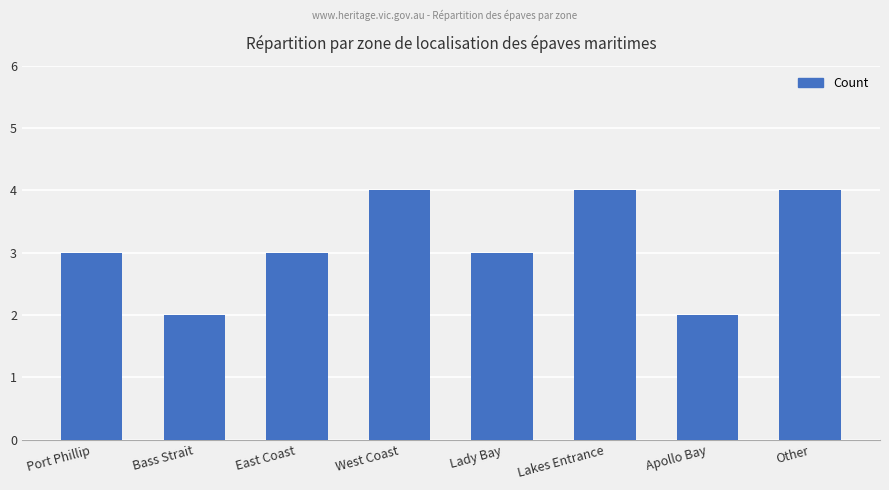

Reading left to right, what are all the values shown in this chart?

Port Phillip=3	Bass Strait=2	East Coast=3	West Coast=4	Lady Bay=3	Lakes Entrance=4	Apollo Bay=2	Other=4